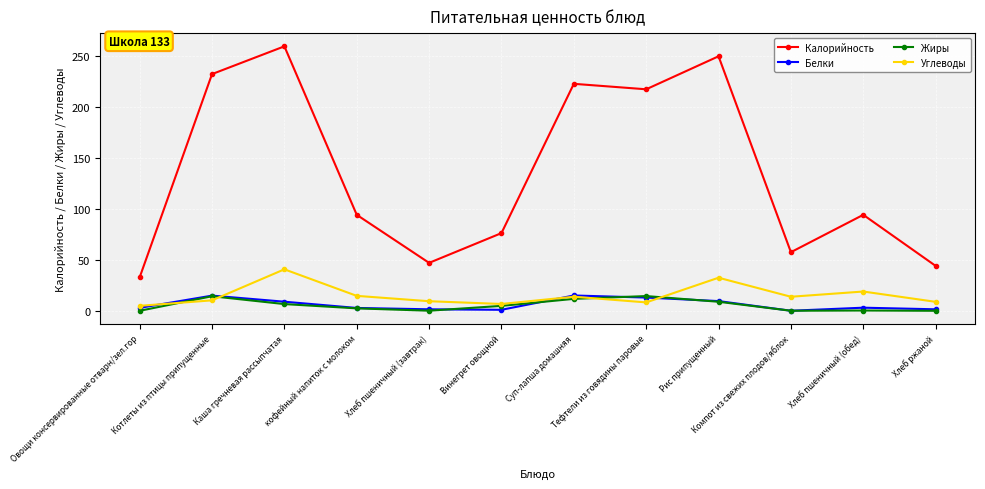

What is the label of the 7th point from the right?

Винегрет овощной